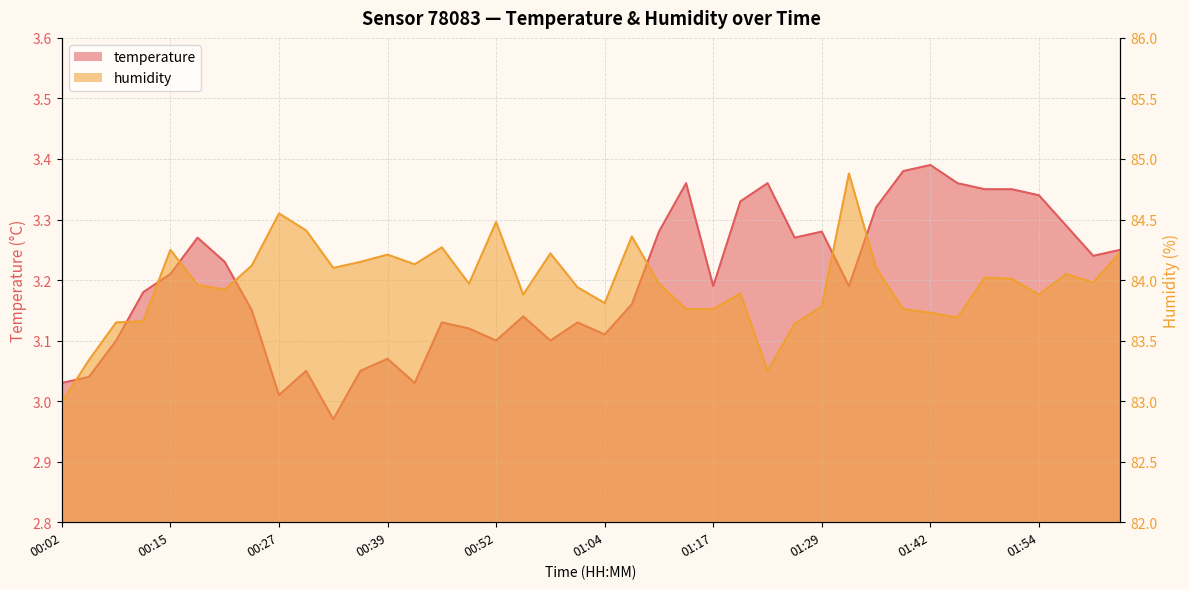

What position from the right is 00:18?

35